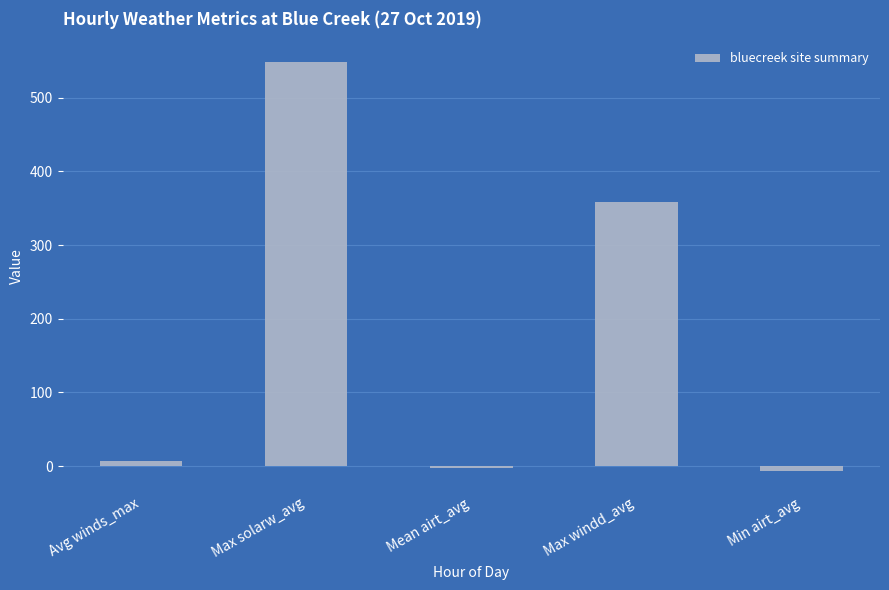

Are the bars horizontal?

No